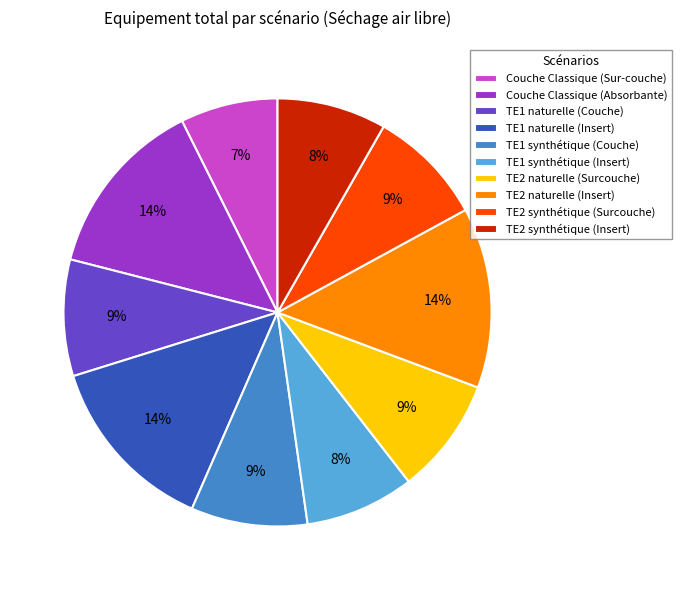

Is the sum of TE2 naturelle (Insert) and TE2 synthétique (Surcouche) greater than half?

No